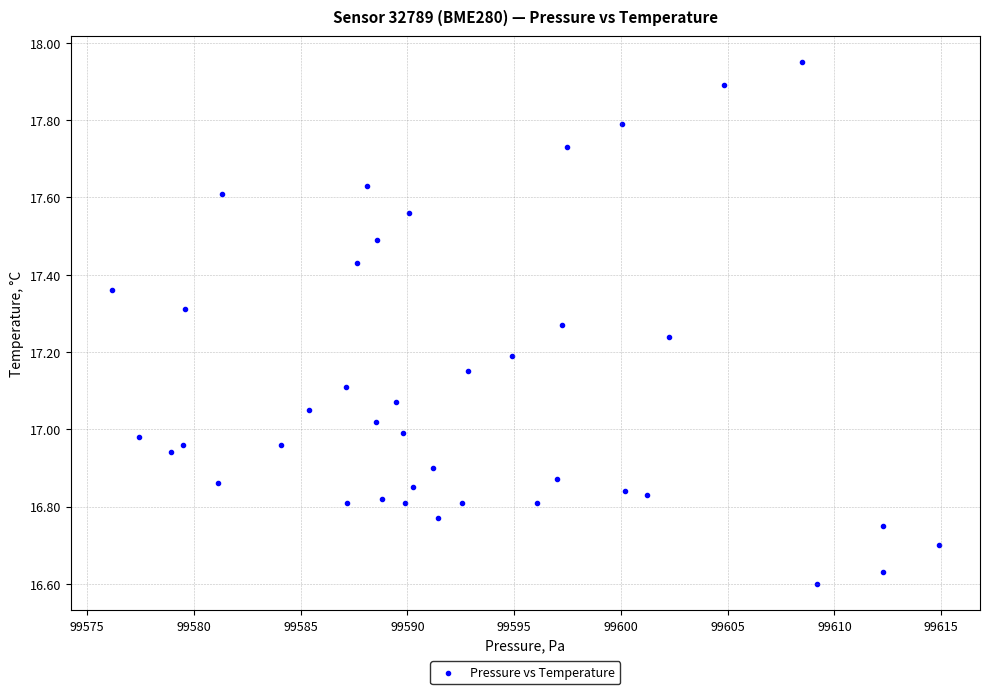

What is the range of X values (max minus min)?

38.7